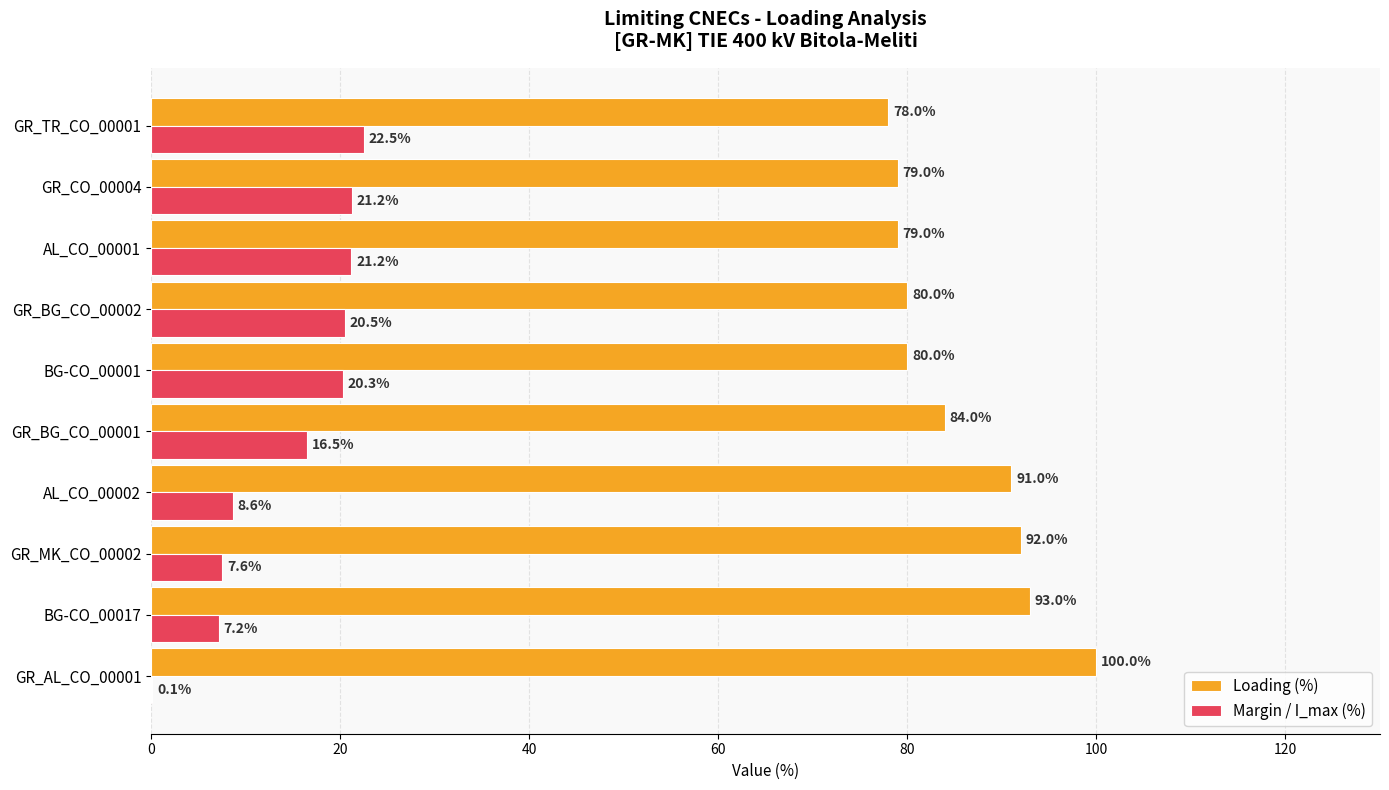

Is it true that Margin / I_max (%) equals 16.5 at GR_BG_CO_00001?

True